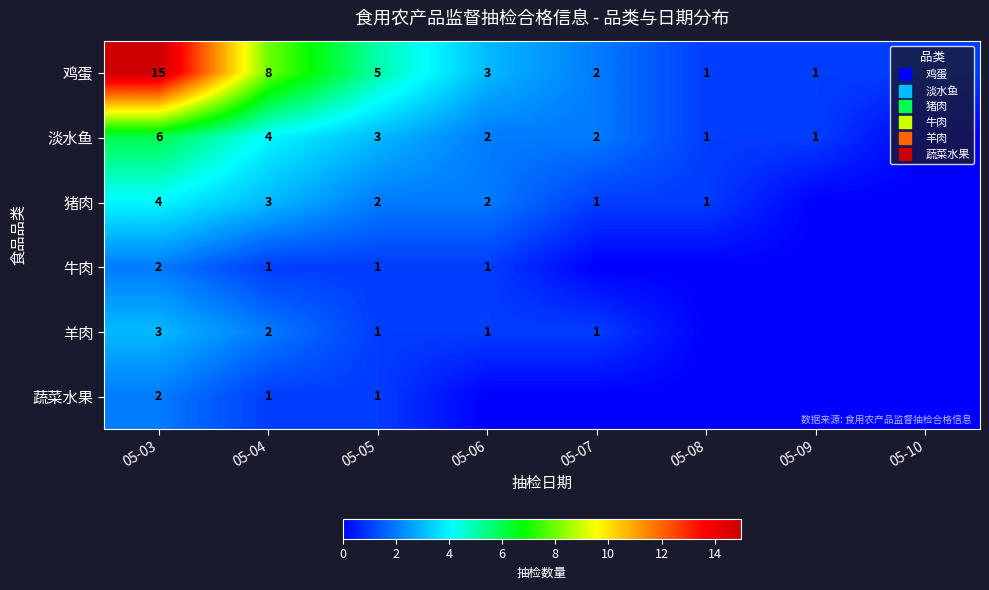

True or false: 羊肉 has a value of 3 at 05-03.

True